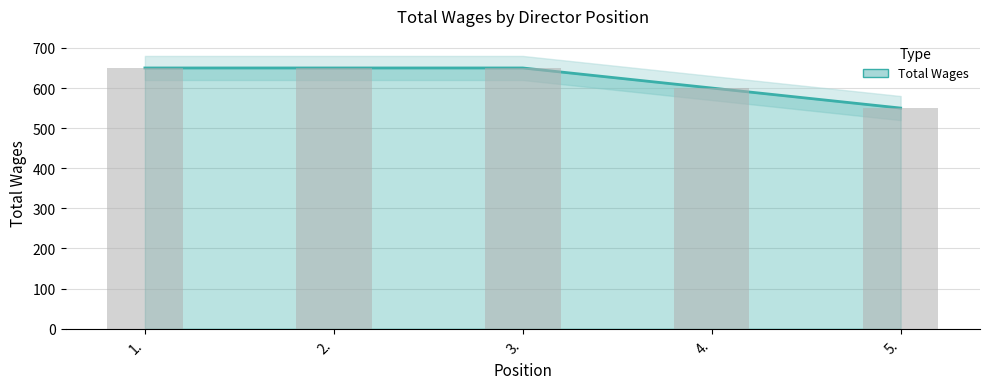

What position from the right is 3.?

3